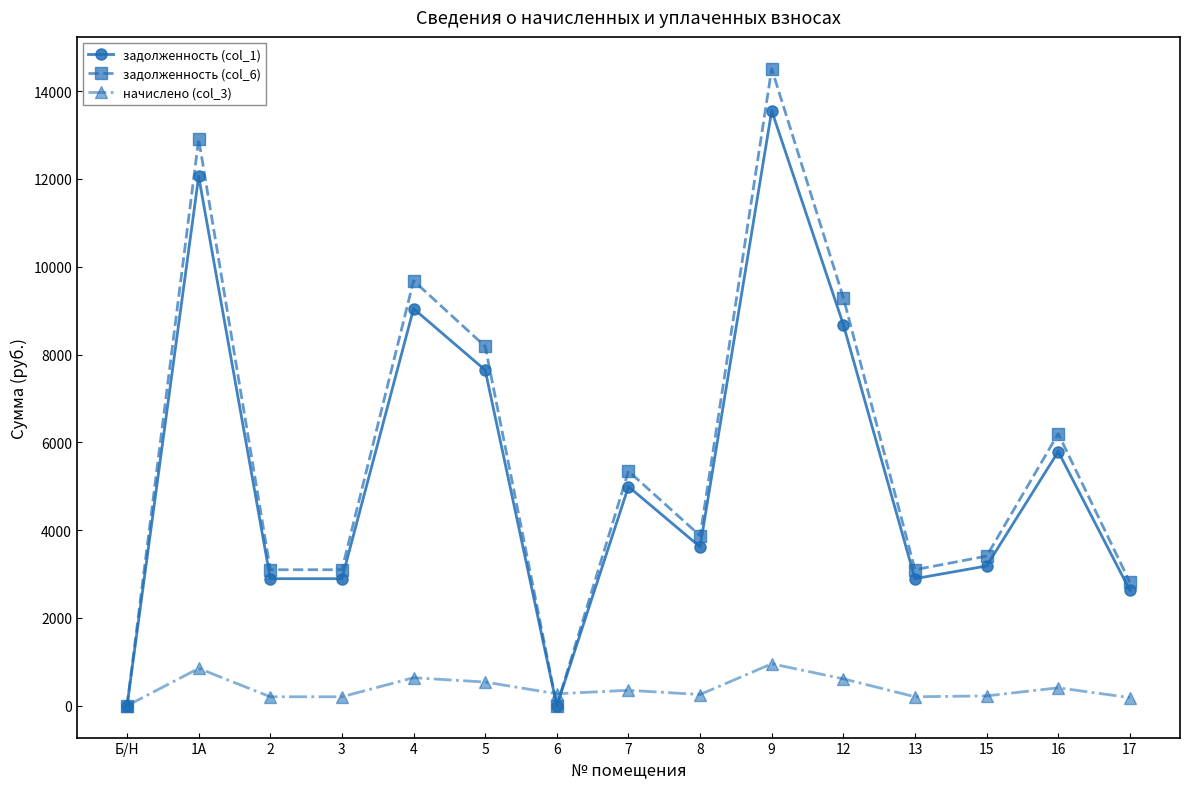

How many values in начислено (col_3) are above zero?

14